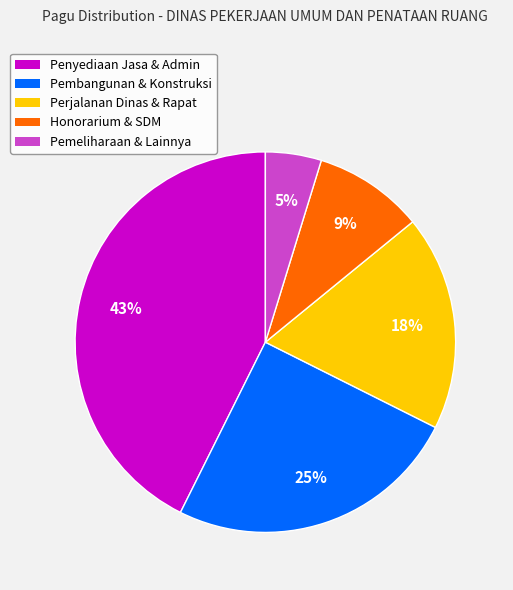

To the nearest percent, what is the average slice percentage?

20%